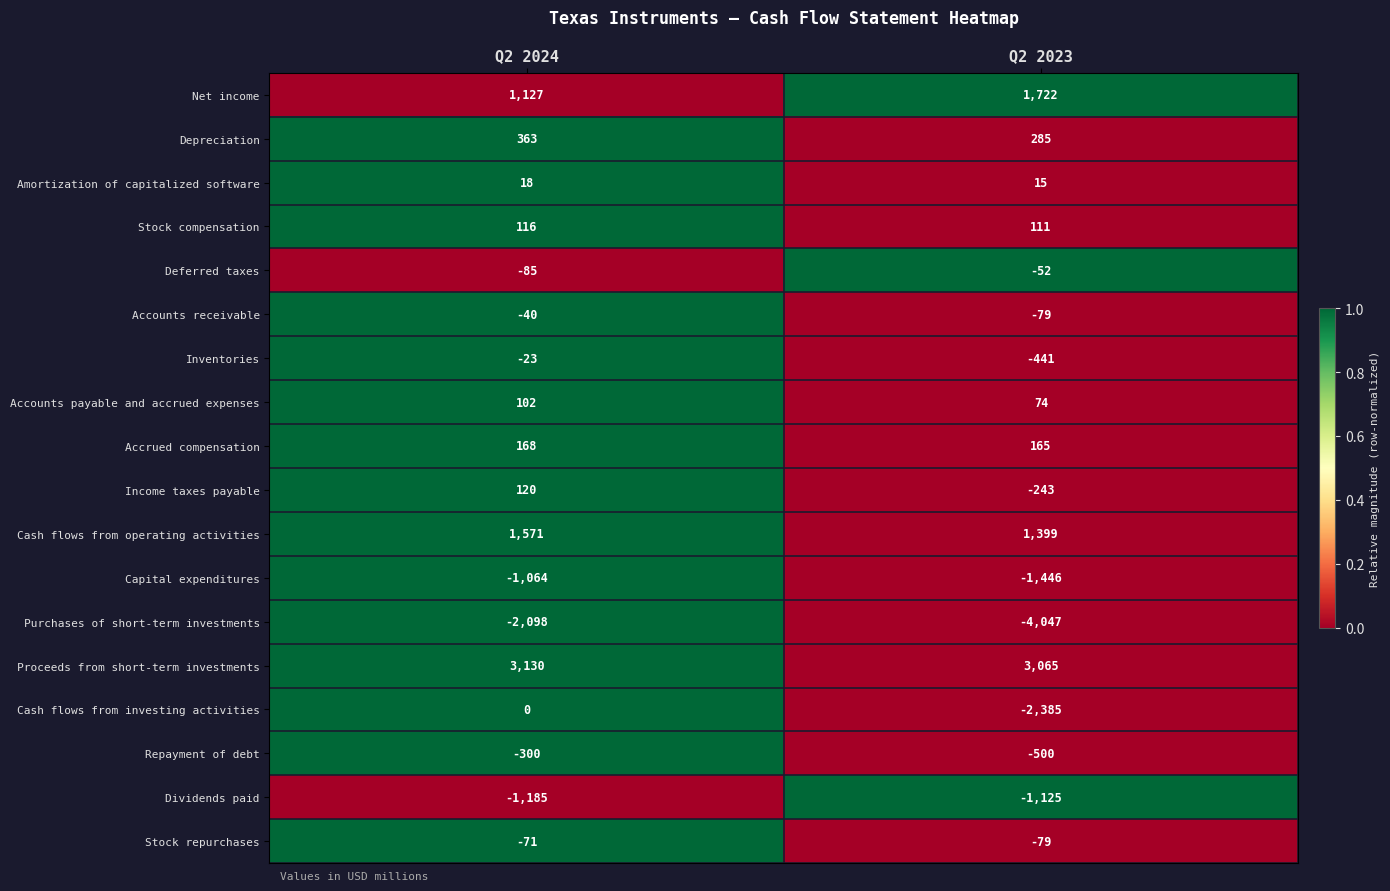

Which series changed the most between Q2 2024 and Q2 2023?

Cash flows from investing activities